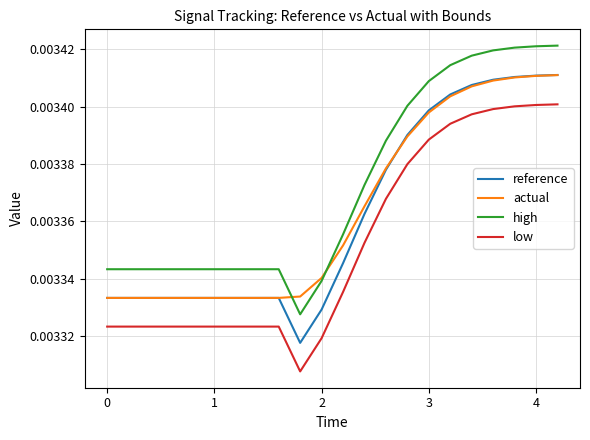

How many series are shown in this chart?

4